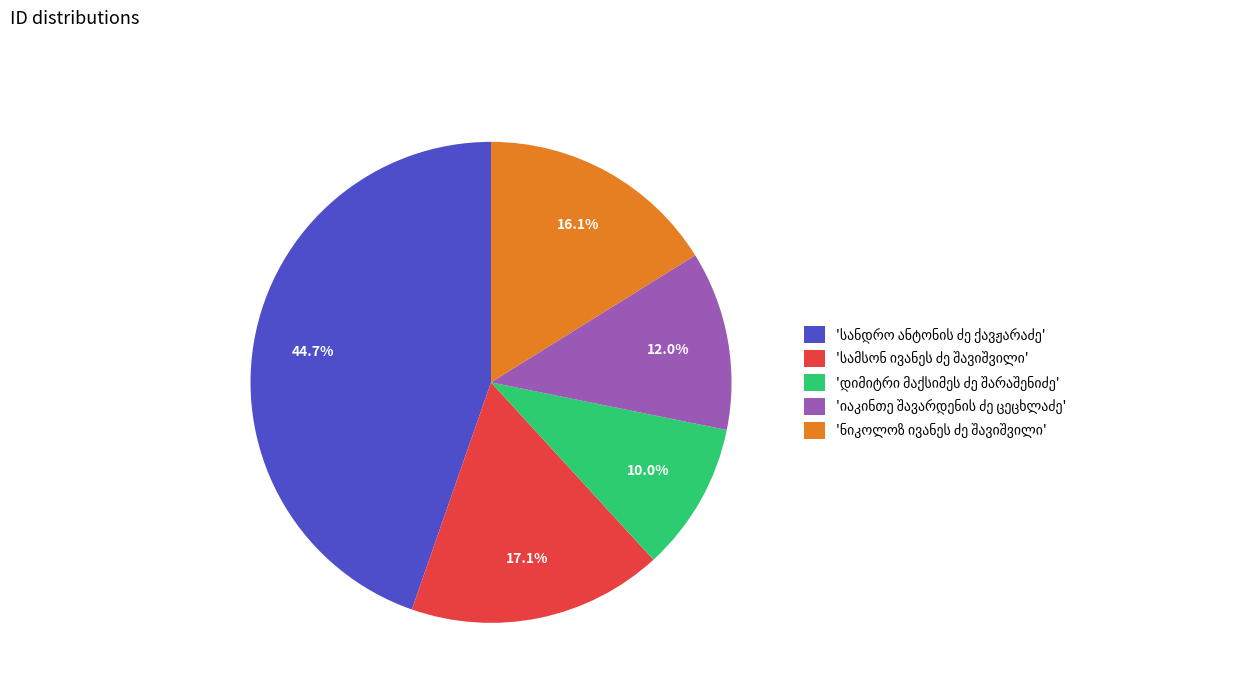

Is there any slice that represents more than half of the pie?

No